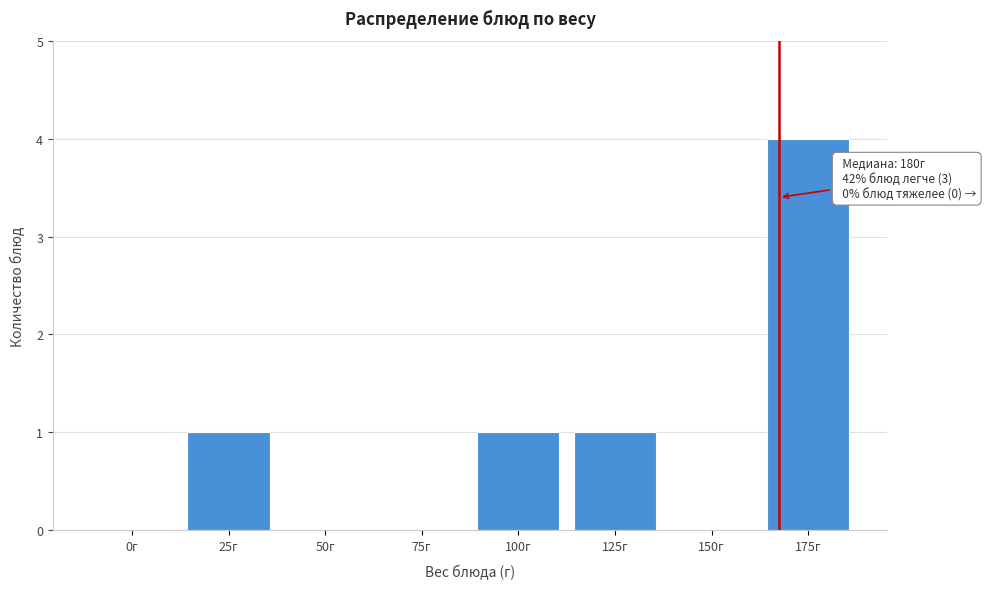

Reading right to left, list all the values displayed in this chart.

175г=4	150г=0	125г=1	100г=1	75г=0	50г=0	25г=1	0г=0